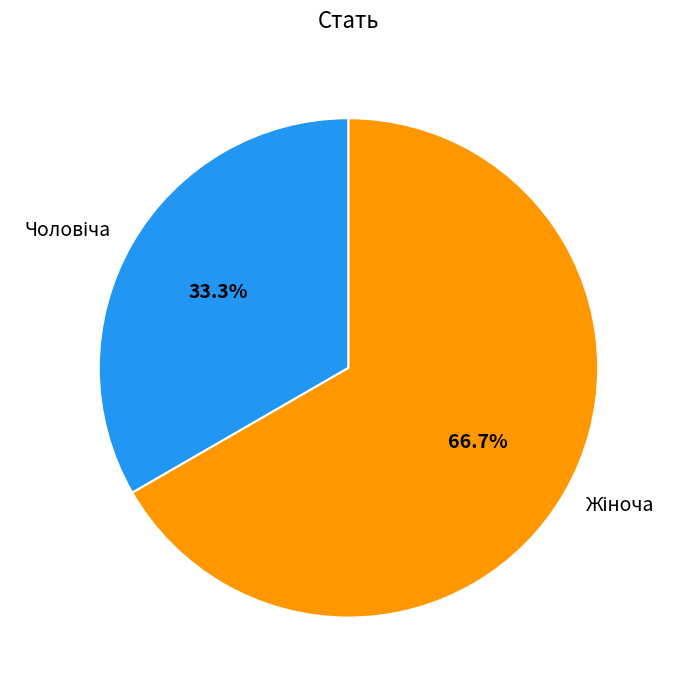

Does any single category account for the majority?

Yes